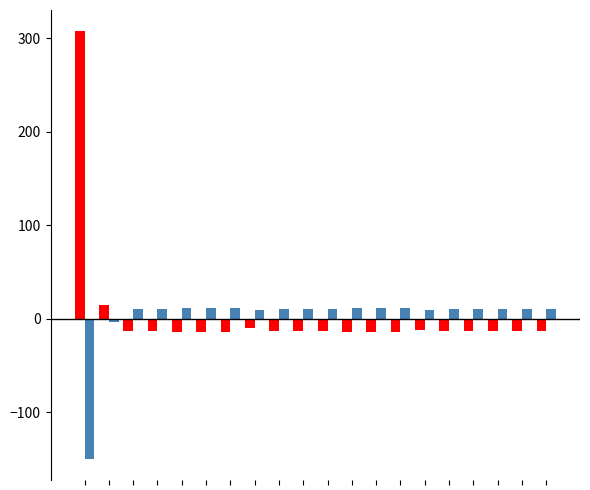

What is the greatest value displayed?

307.3